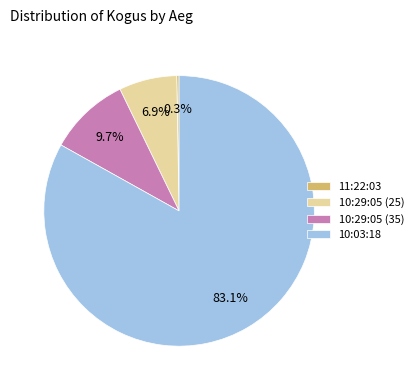

Is the sum of 10:03:18 and 10:29:05 (25) greater than half?

Yes